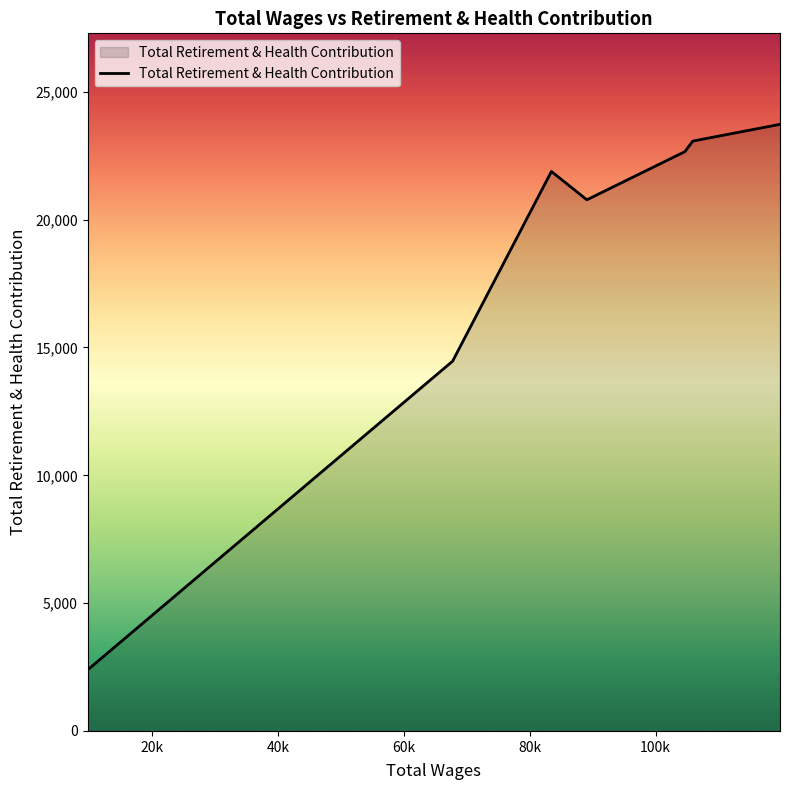

What is the smallest value displayed?

2389